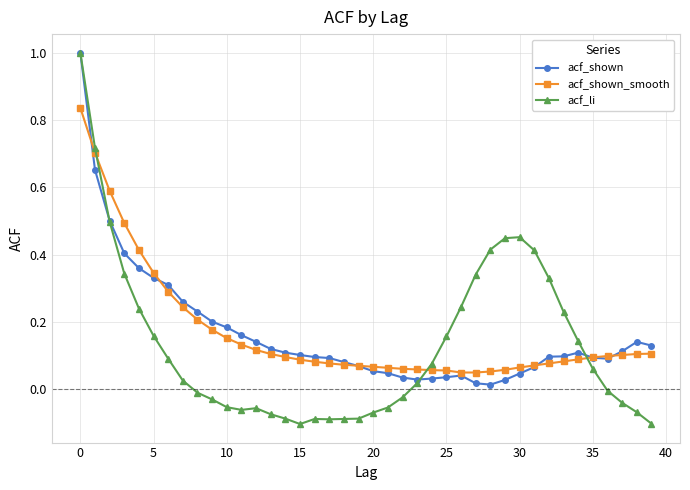

Which series has the largest range (max minus min)?

acf_li